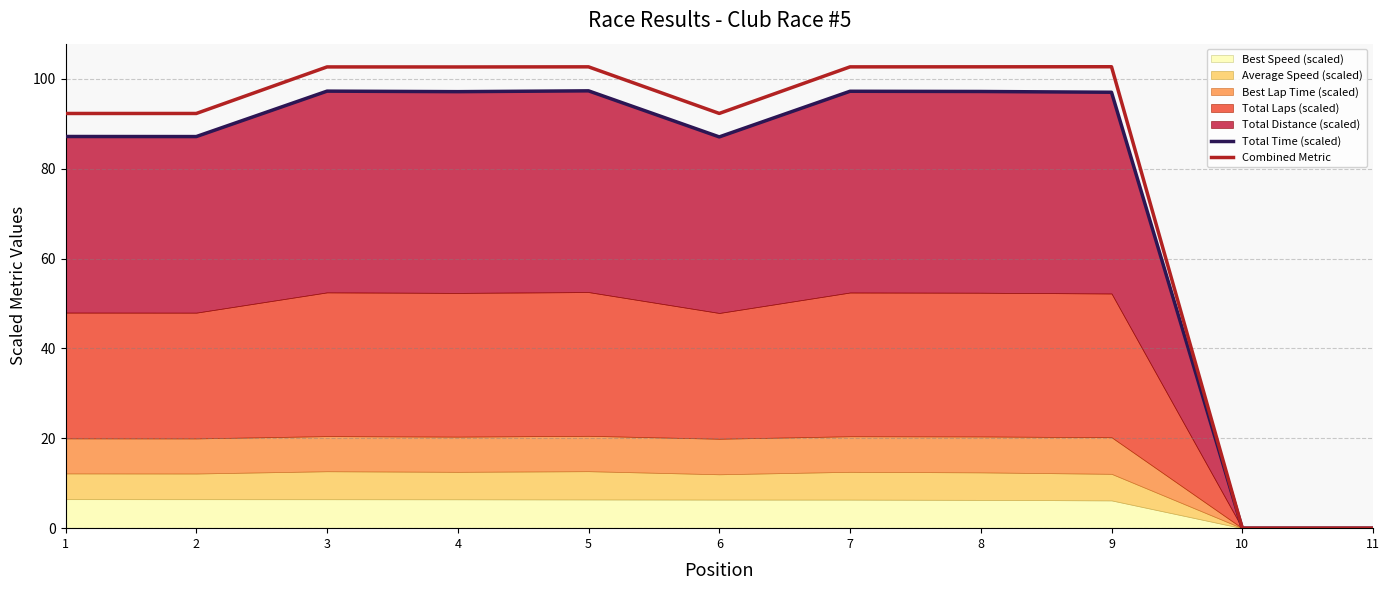

The value of Combined Metric at 10 is 67.1. True or false?

False